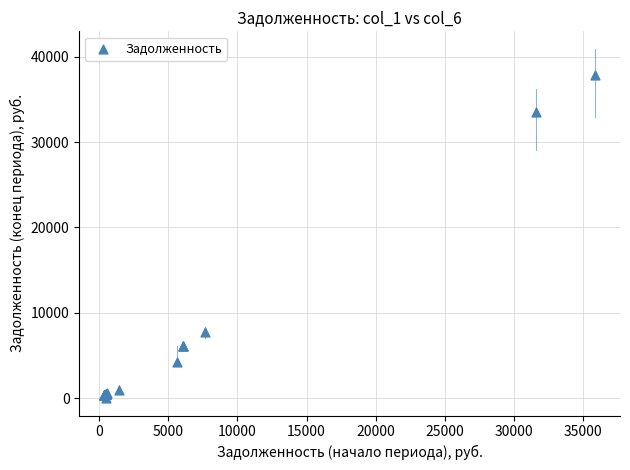

What Y value in the scatter plot is closest to 18960?

7747.4